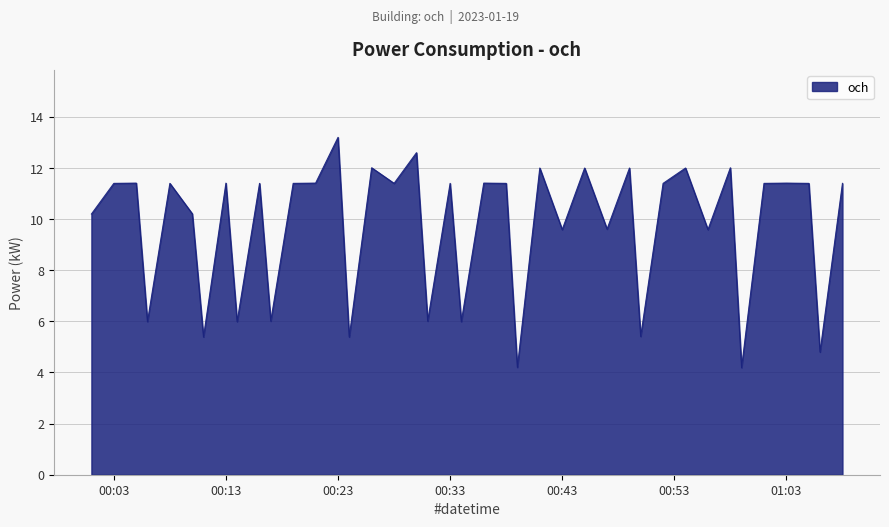

What is the difference between the maximum and minimum values?

9.0